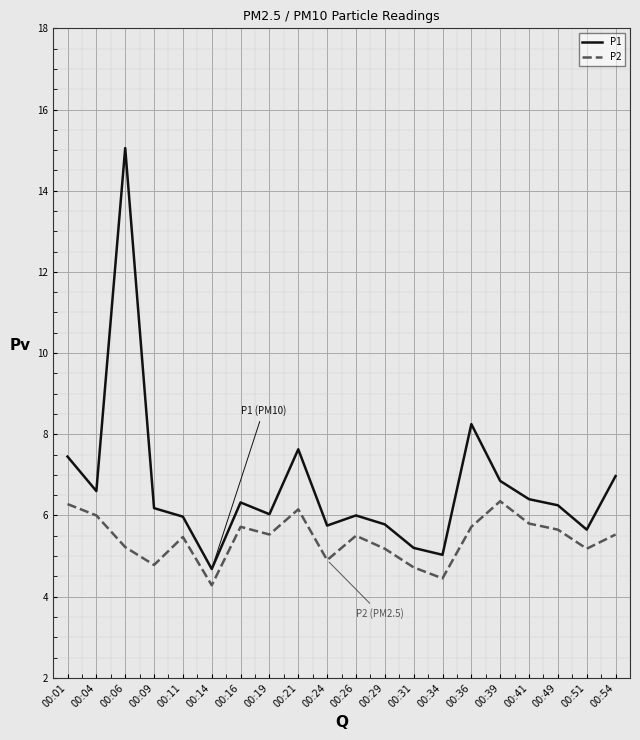

What is the lowest value of the P2 series?

4.3